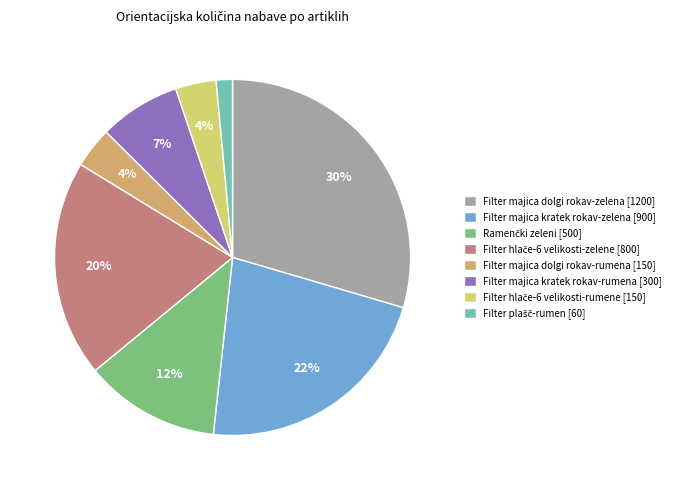

Which category has the biggest portion of the pie?

Filter majica dolgi rokav-zelena